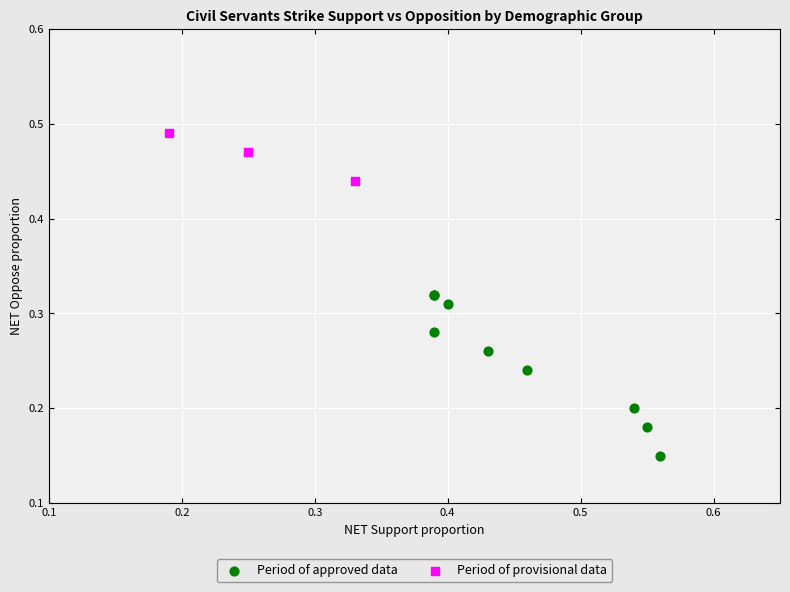

Which series contains the highest Y value?

Period of provisional data